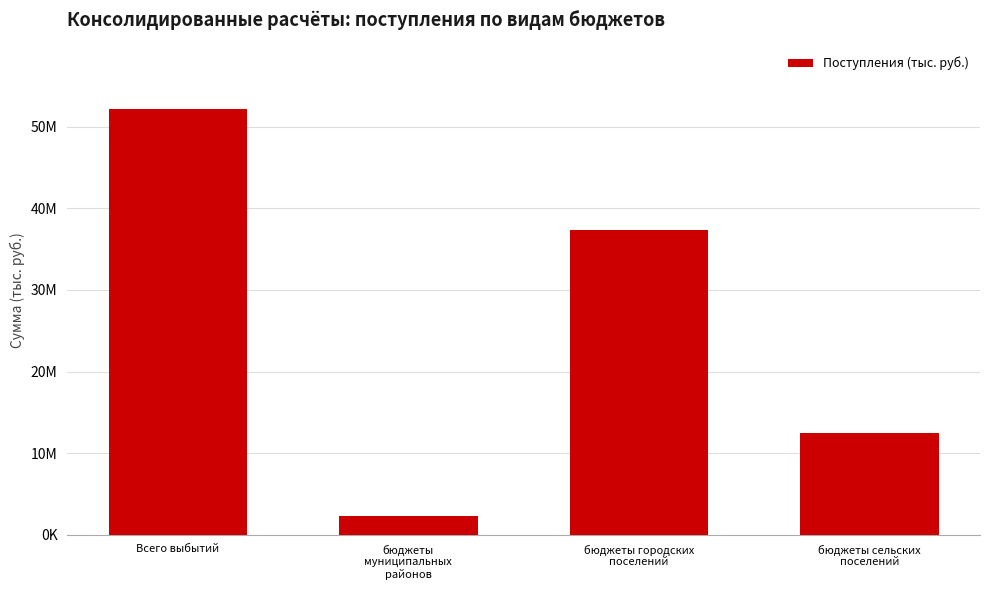

What is the value of the 4th bar from the left?

12491901.0